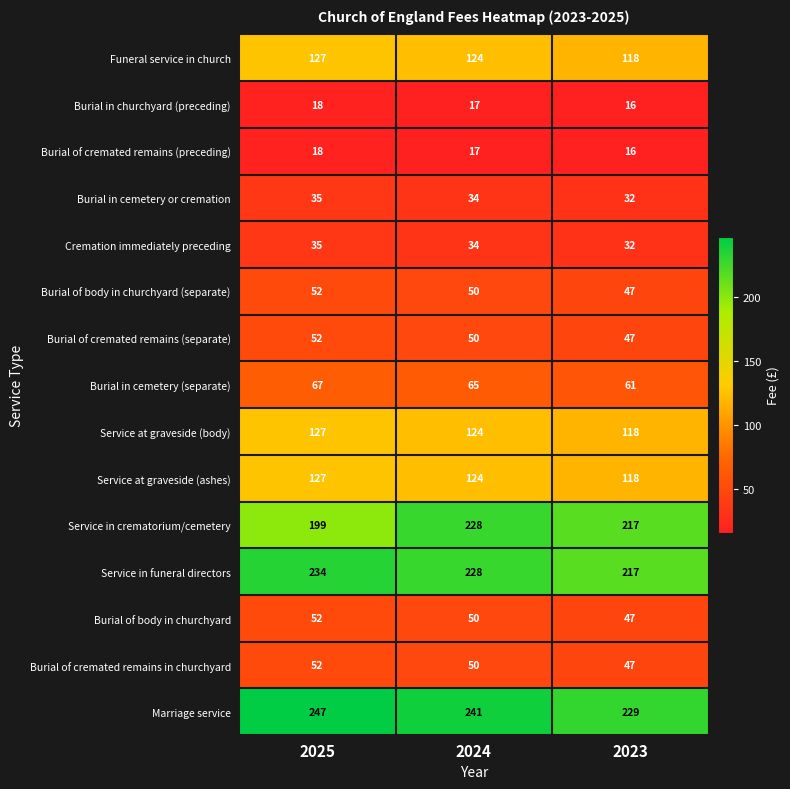

List the labels in order of Burial of body in churchyard (separate) value, smallest first.

2023, 2024, 2025